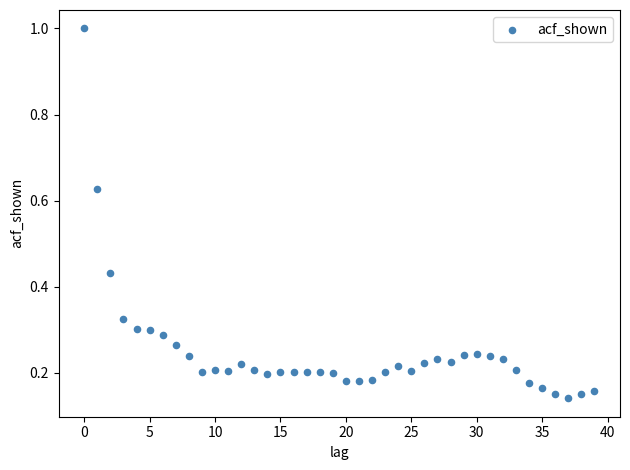

What is the range of Y values (max minus min)?

0.9